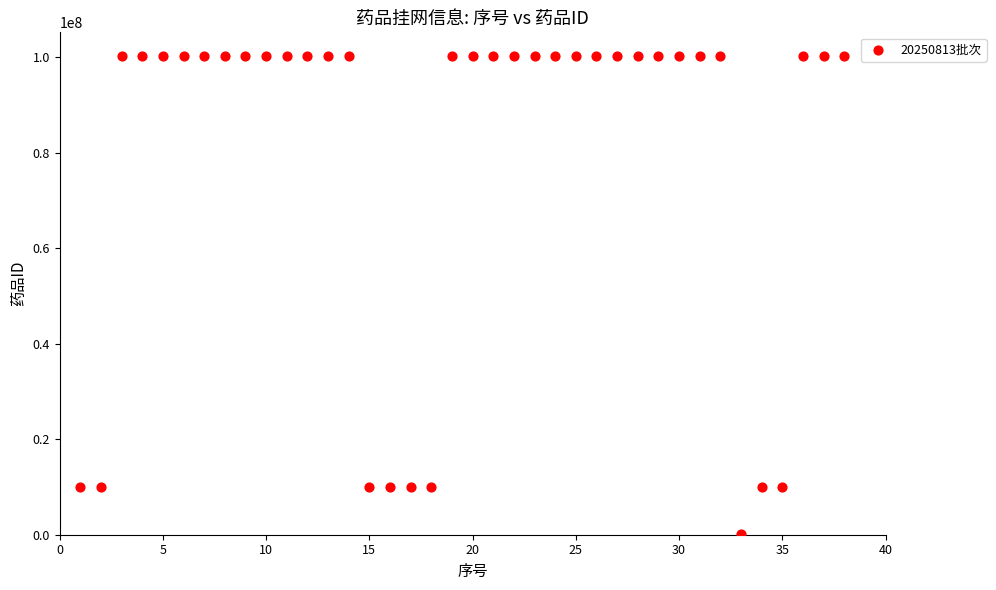

What is the range of X values (max minus min)?

37